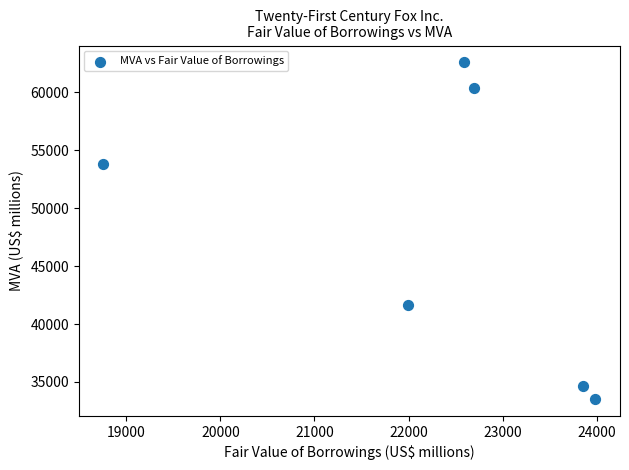

What Y value in the scatter plot is closest to 48049?

53766